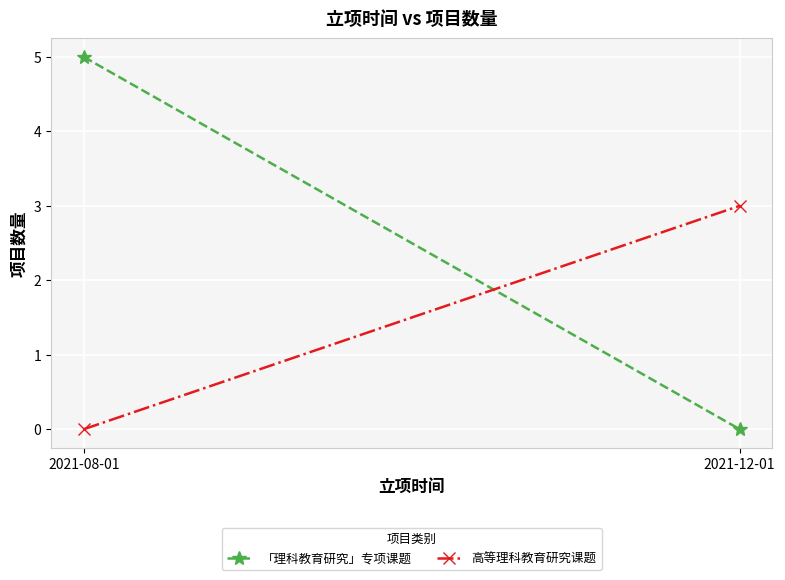

Rank the categories by 「理科教育研究」专项课题 value from lowest to highest.

2021-12-01, 2021-08-01